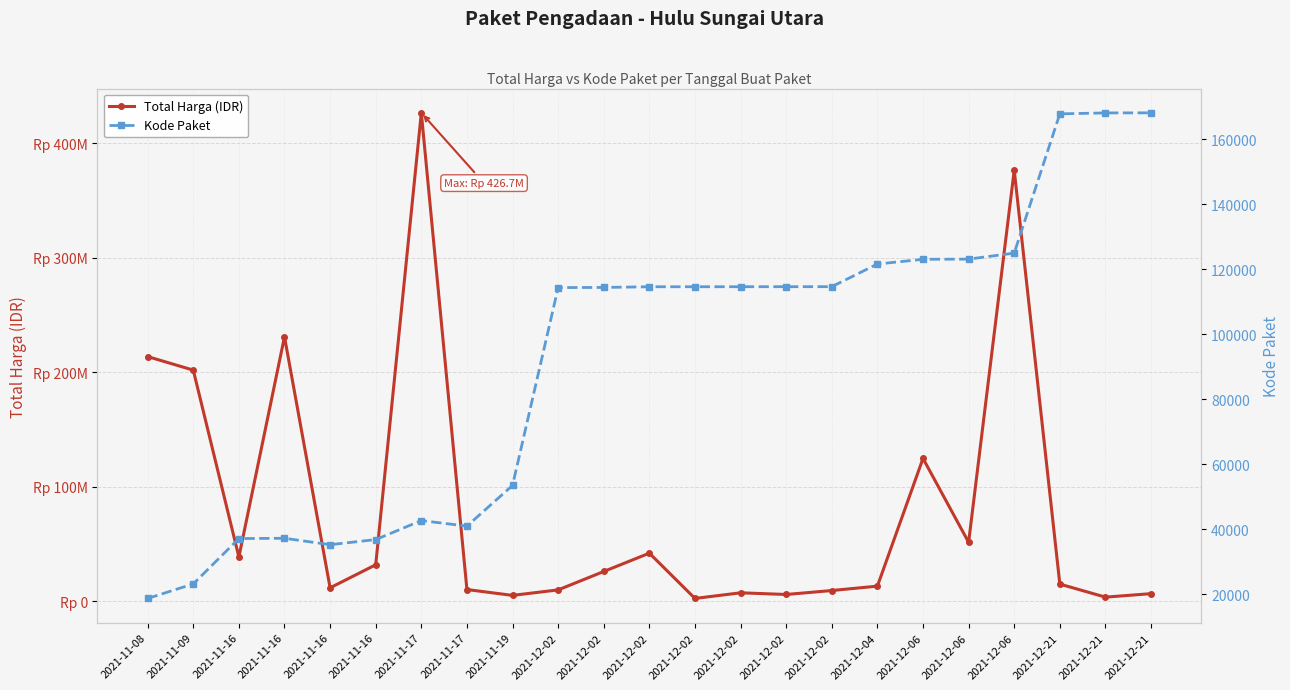

Which category has the highest value in the Total Harga (IDR) series?

2021-11-17